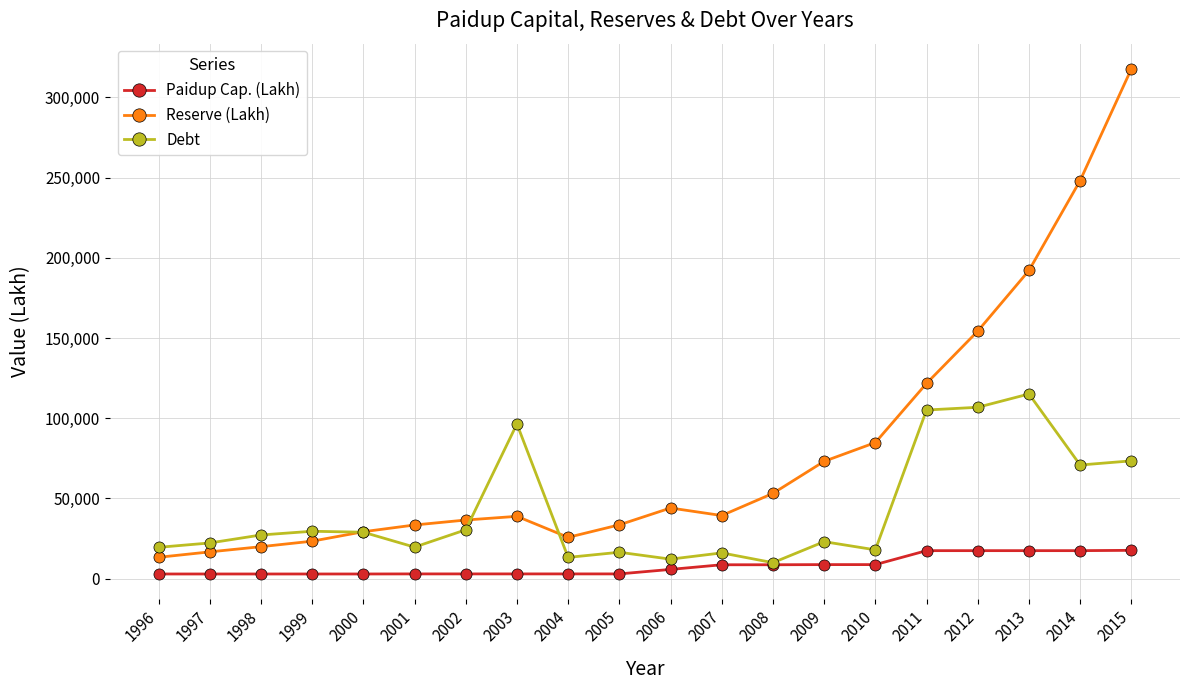

Is this an area chart (filled region under the line)?

No